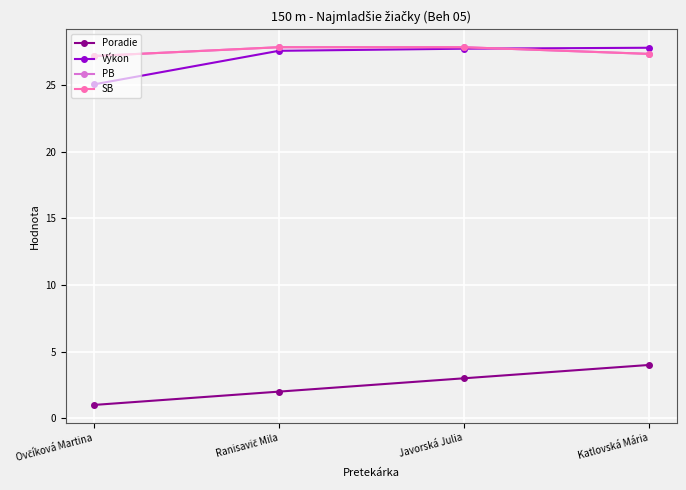

The Poradie series shows 2.0 at Ranisavič Mila. True or false?

True